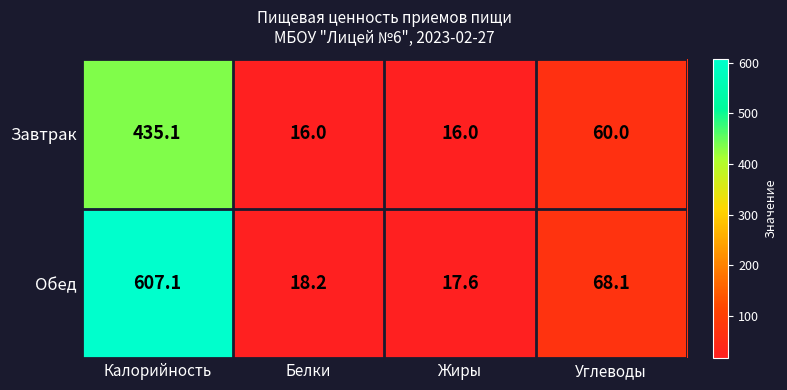

Reading left to right, transcribe all the data shown in this chart.

Завтрак: Калорийность=435.1	Белки=16.0	Жиры=16.0	Углеводы=60.0
Обед: Калорийность=607.1	Белки=18.2	Жиры=17.6	Углеводы=68.1